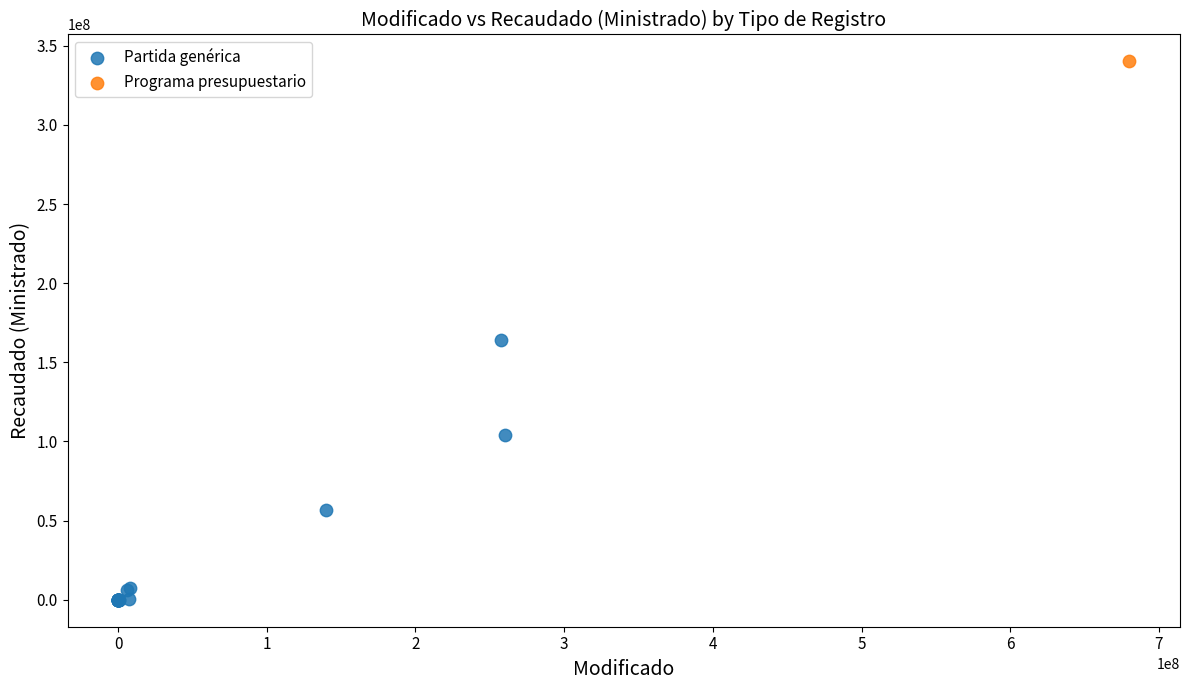

What are all the series names shown in the legend?

Partida genérica, Programa presupuestario